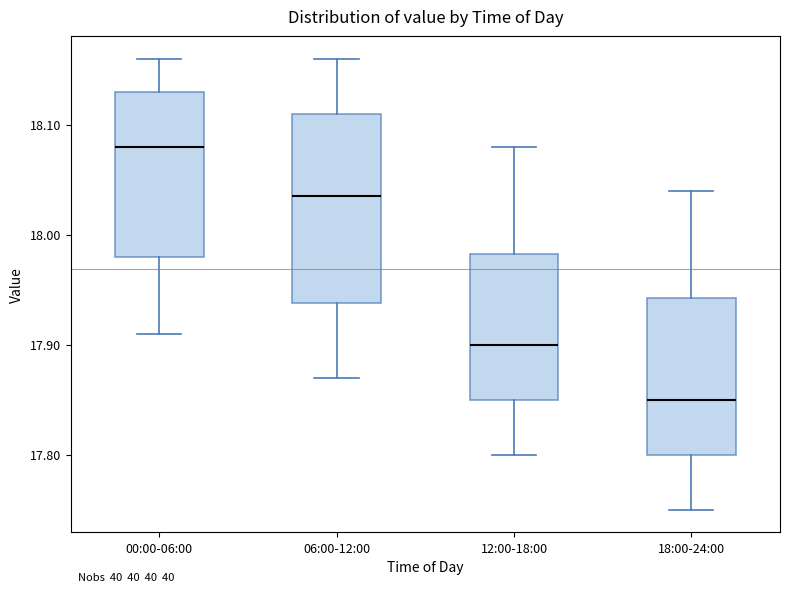

Which box is the tallest, from its lower edge to its upper edge?

06:00-12:00